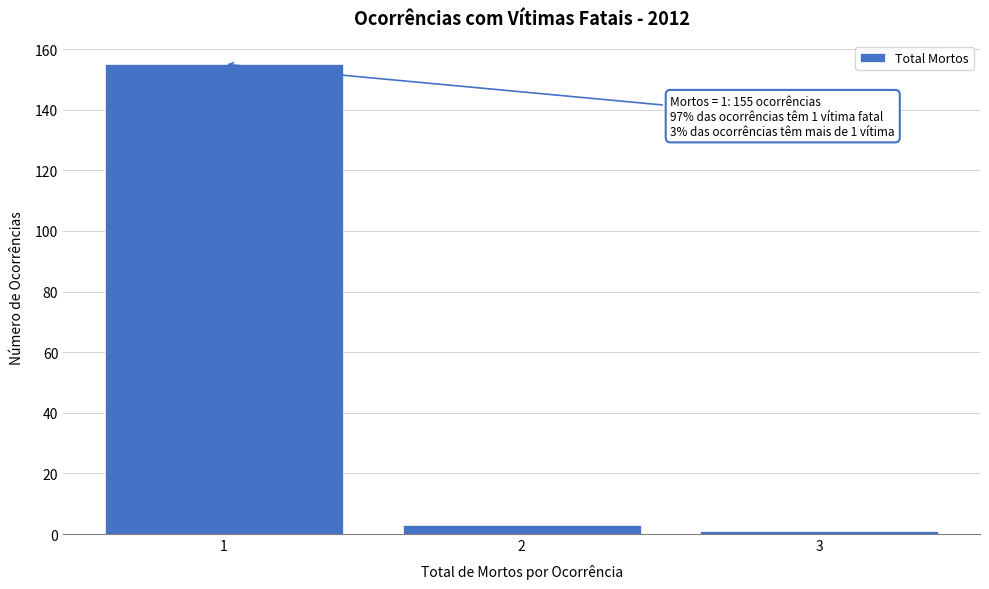

Reading left to right, transcribe all the data shown in this chart.

1=155	2=3	3=1